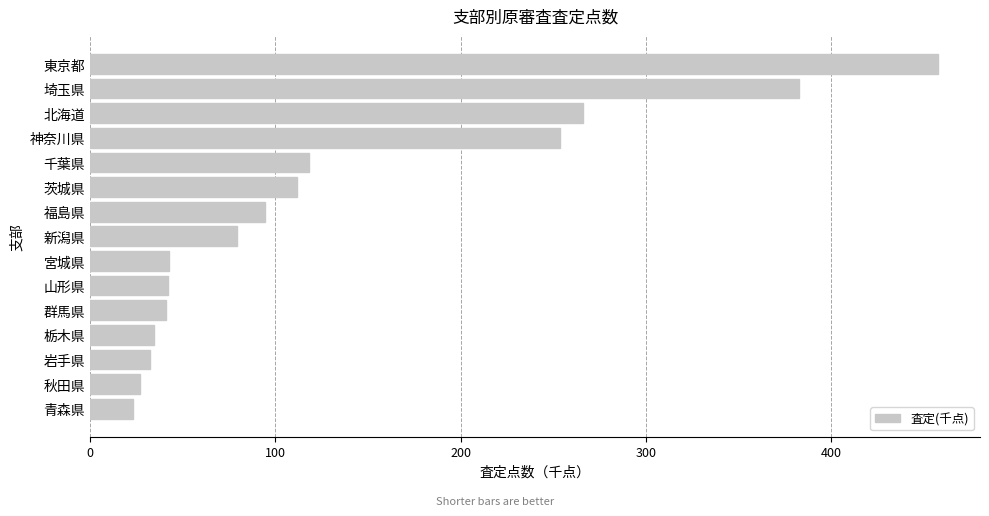

Is it true that the value at 群馬県 is 41.1?

True